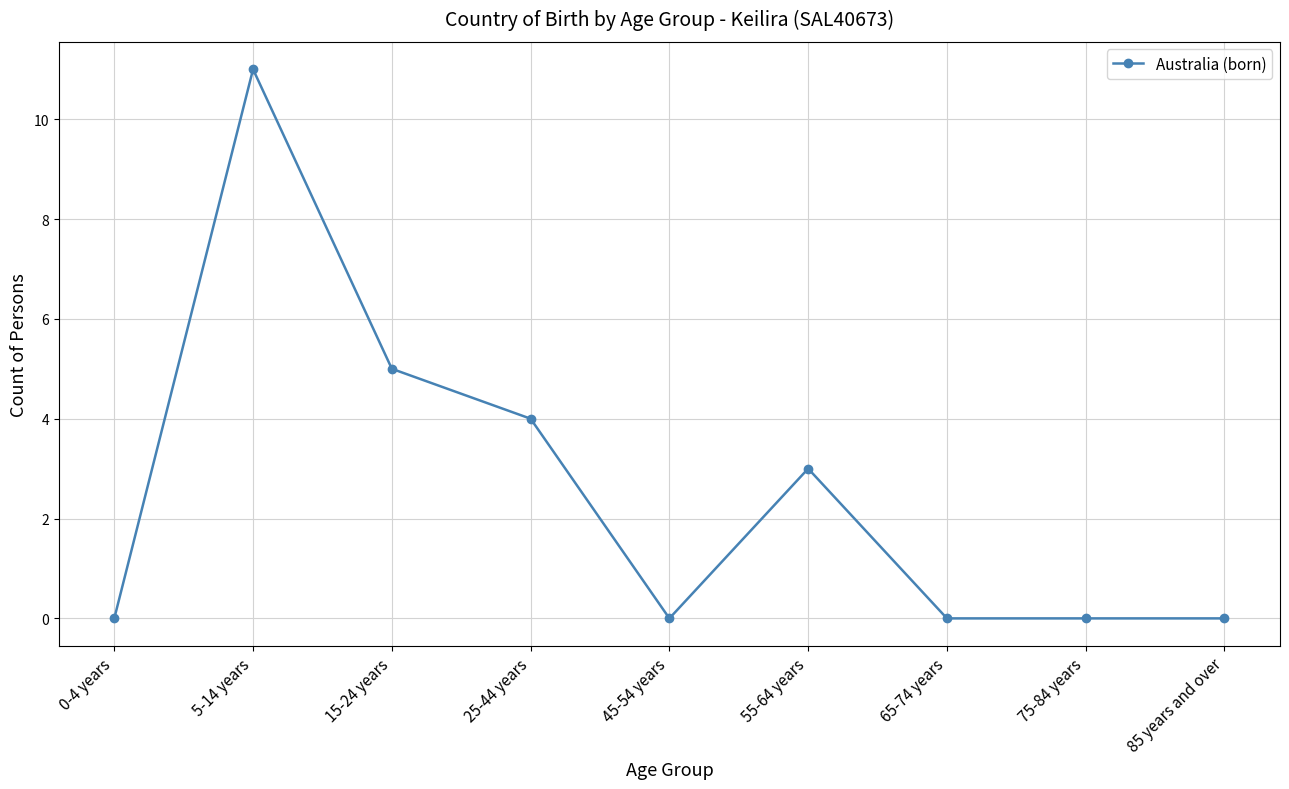

What is the difference between the values at 15-24 years and 25-44 years?

1